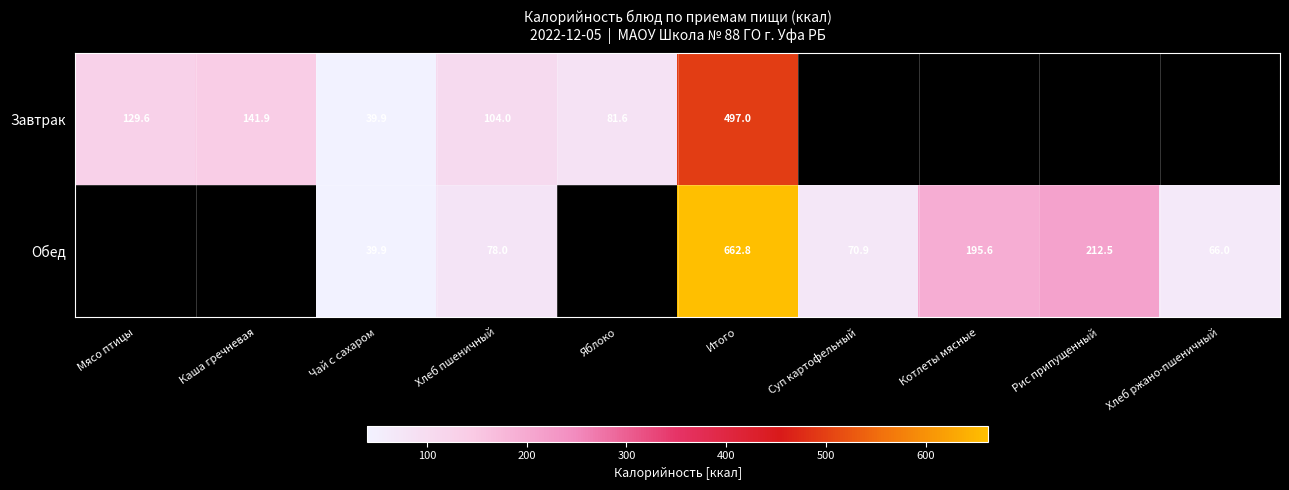

Is the value of Обед at Итого greater than the value of Завтрак at Каша гречневая?

Yes